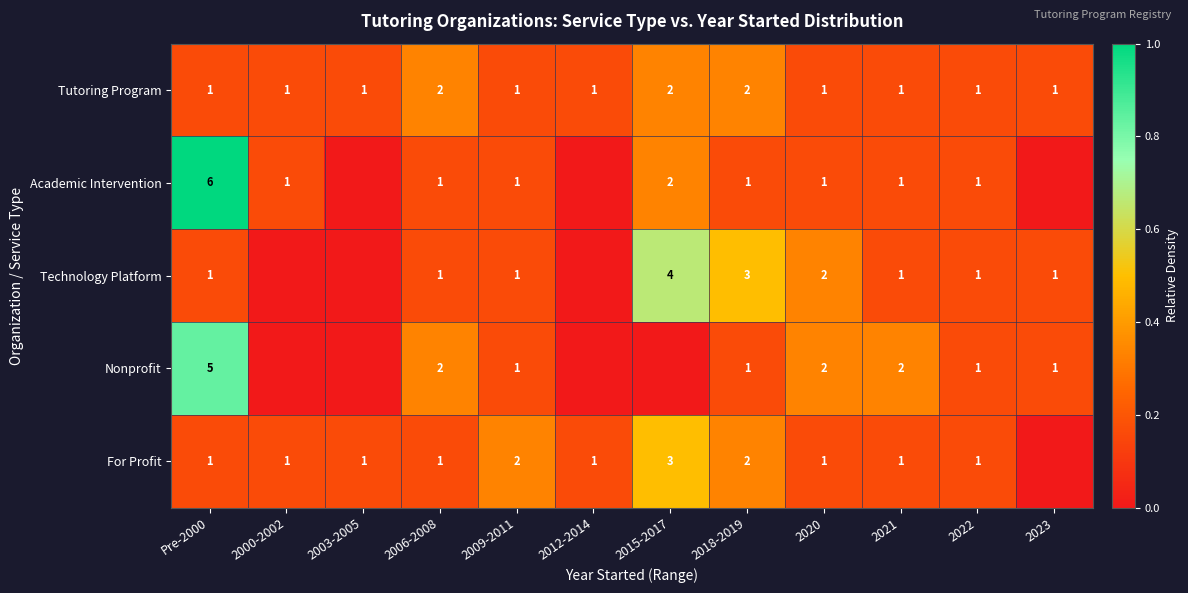

What is the sum of the Tutoring Program values at 2018-2019 and 2015-2017?

4